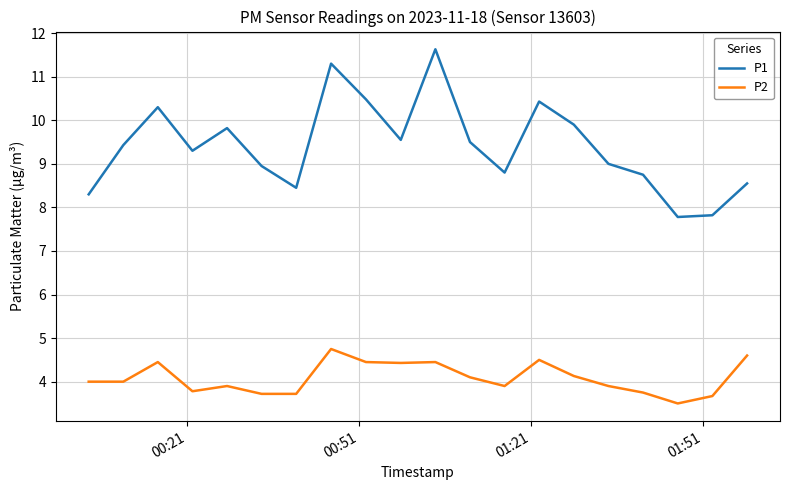

True or false: P1 and P2 intersect in this chart.

False